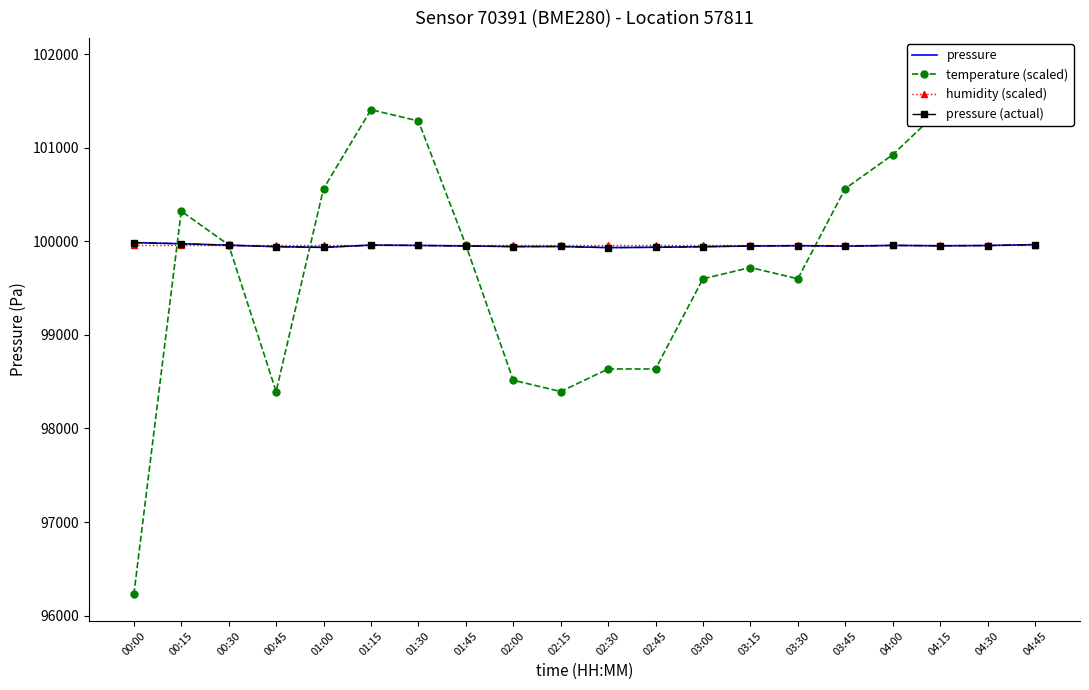

How many lines are shown in the chart?

4